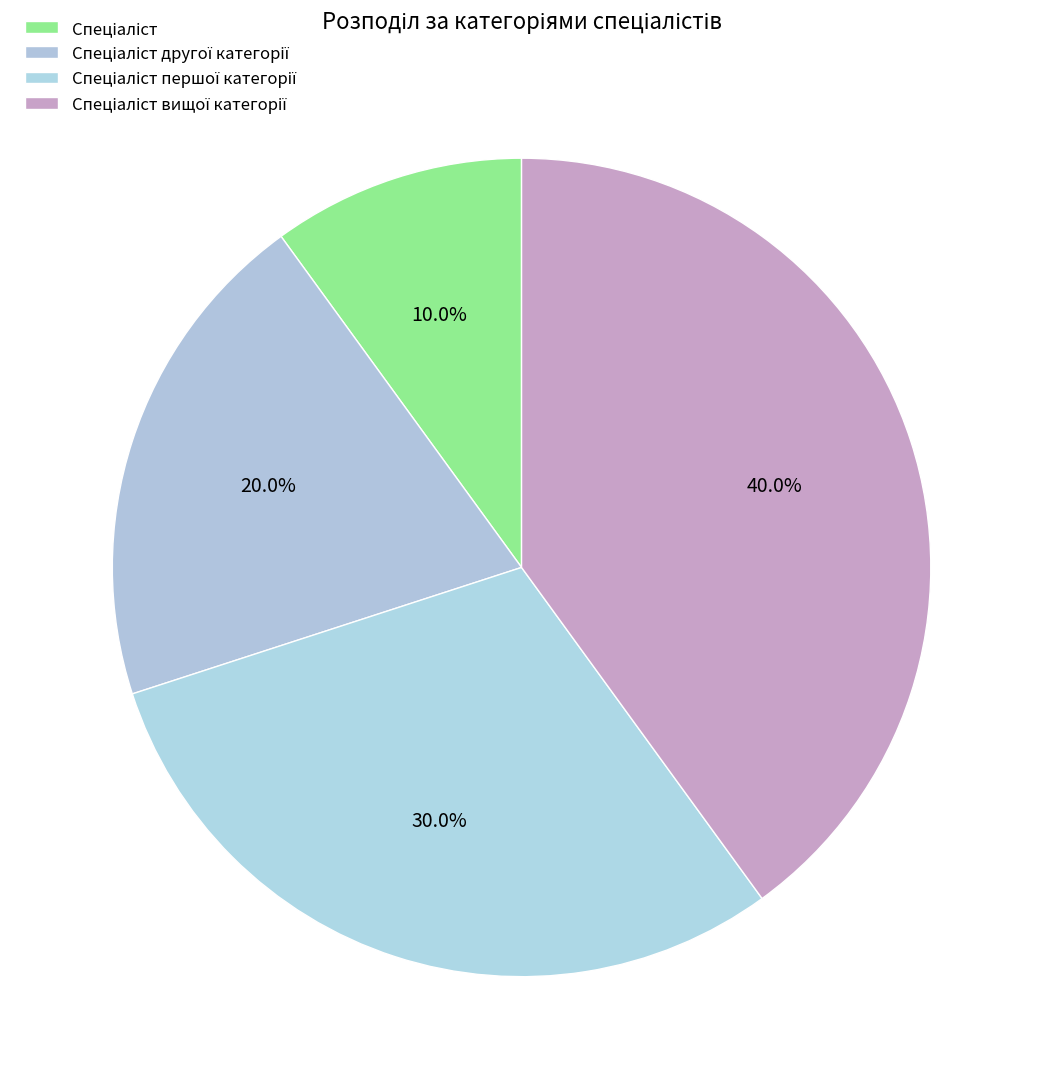

To the nearest percent, what is the average slice percentage?

25%